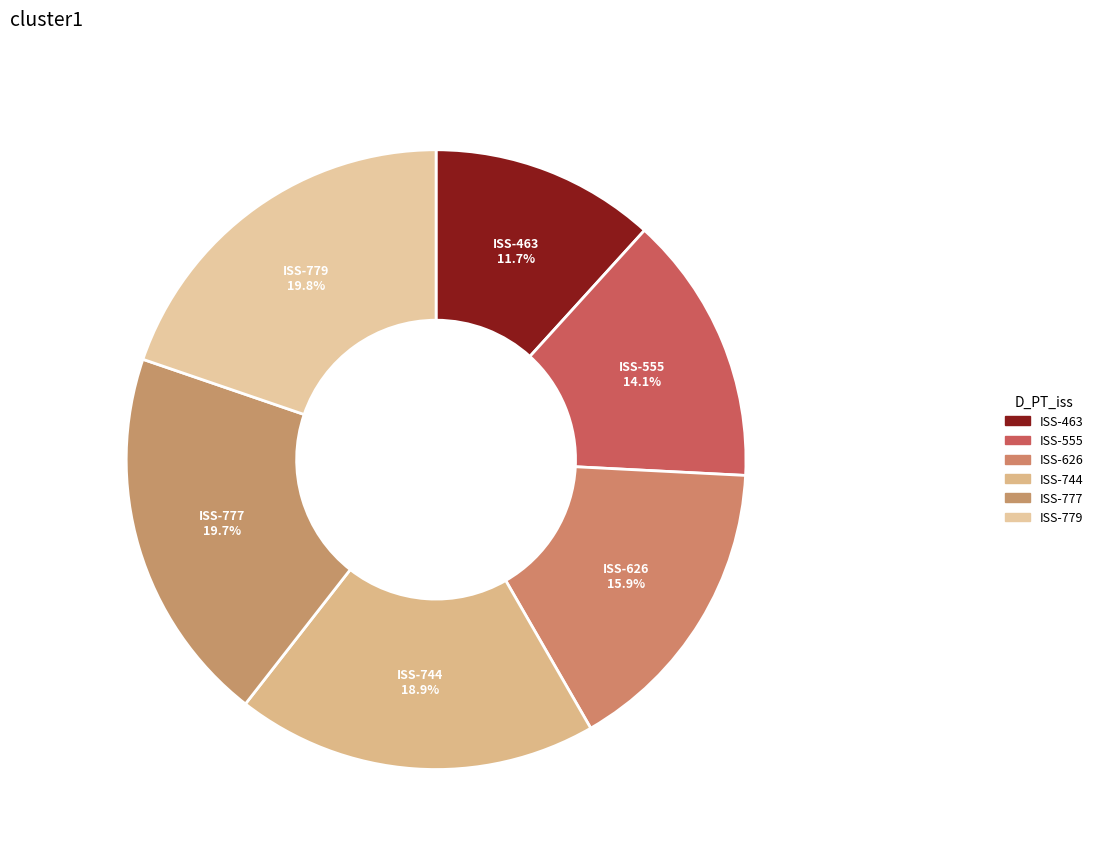

How many segments does this pie chart have?

6